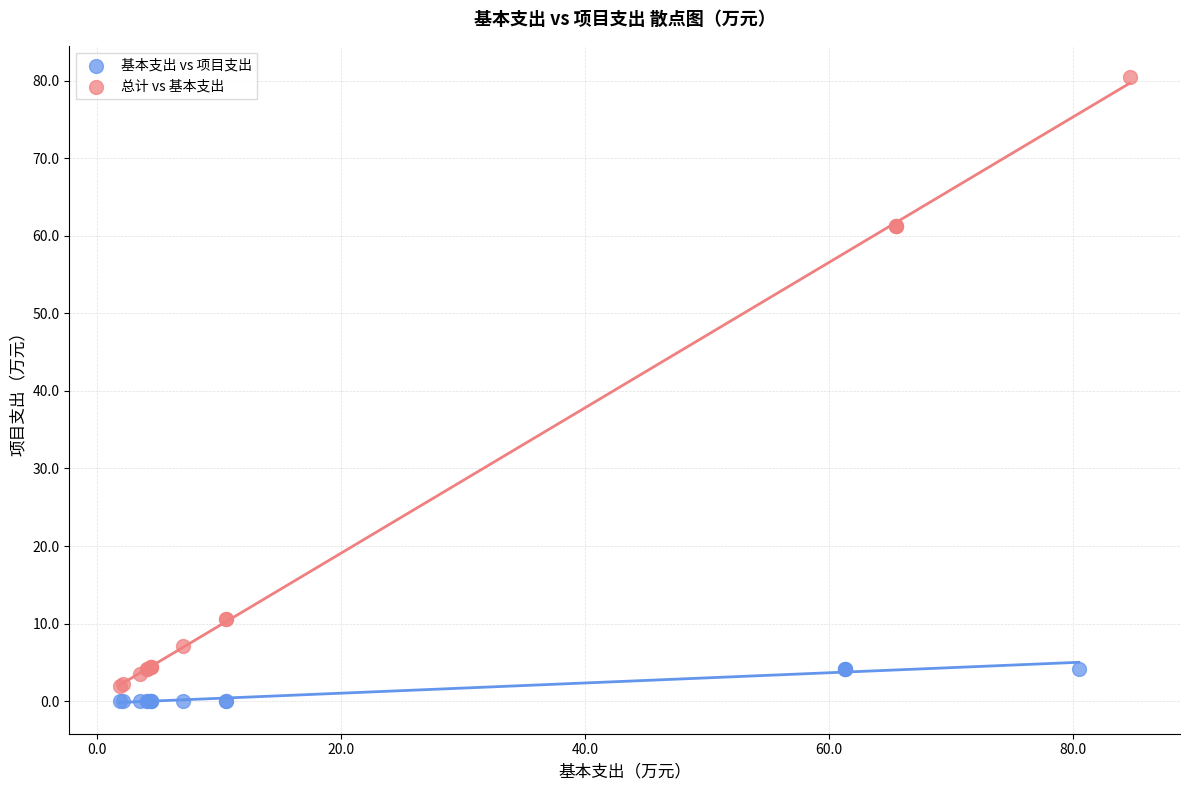

Which series has the largest Y range (max minus min)?

总计 vs 基本支出